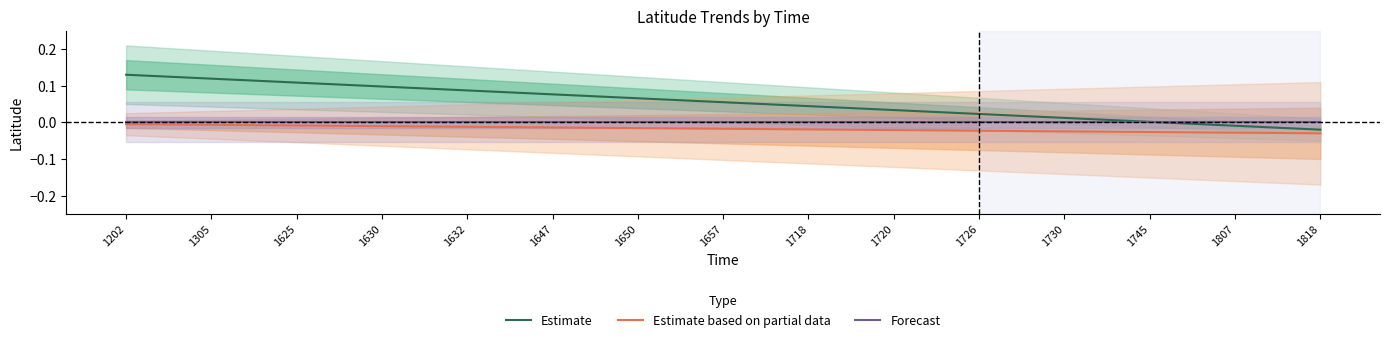

True or false: Estimate based on partial data and Estimate cross at least once.

False